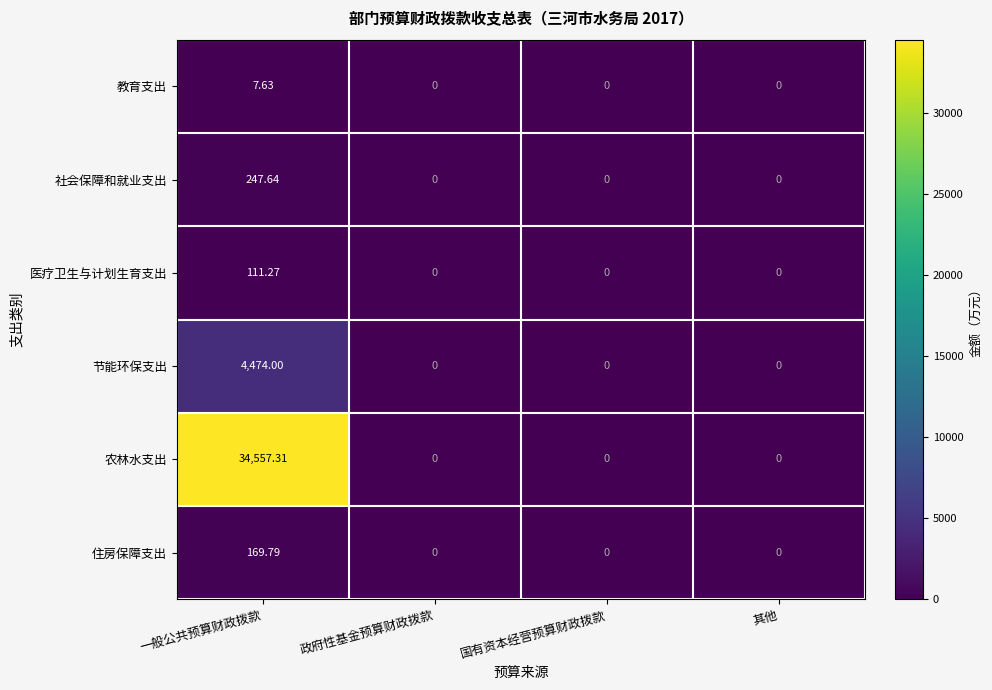

Which series has the largest total across all categories?

农林水支出